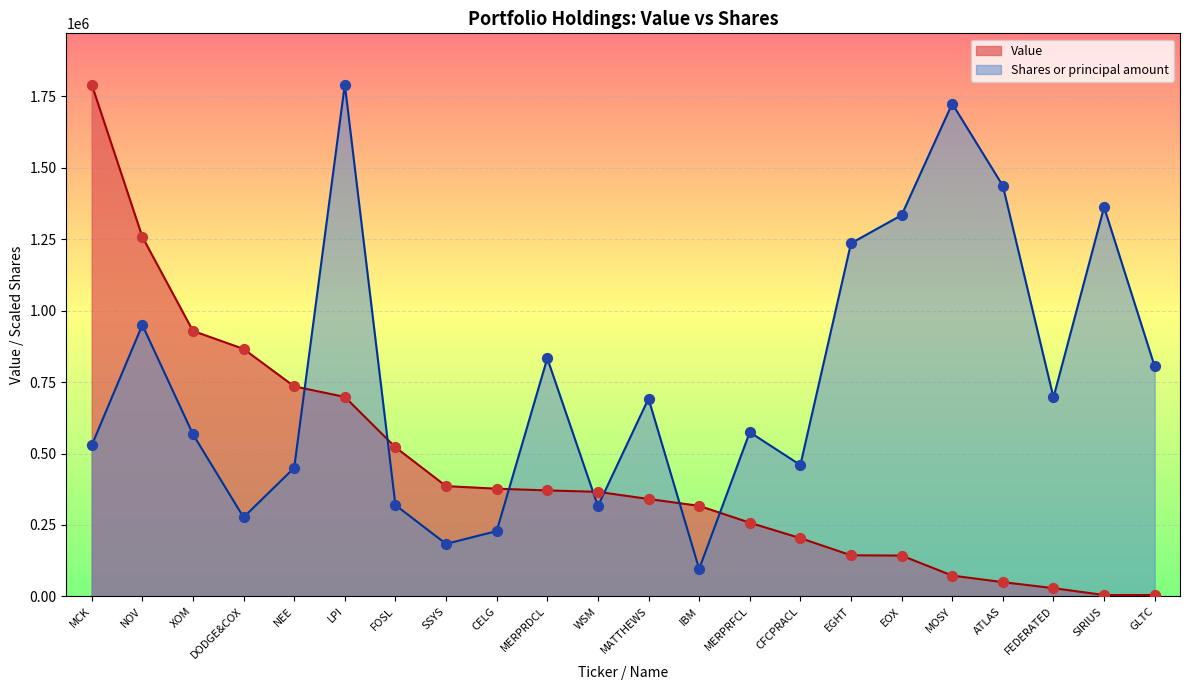

At which category is the sum across all series the highest?

LPI